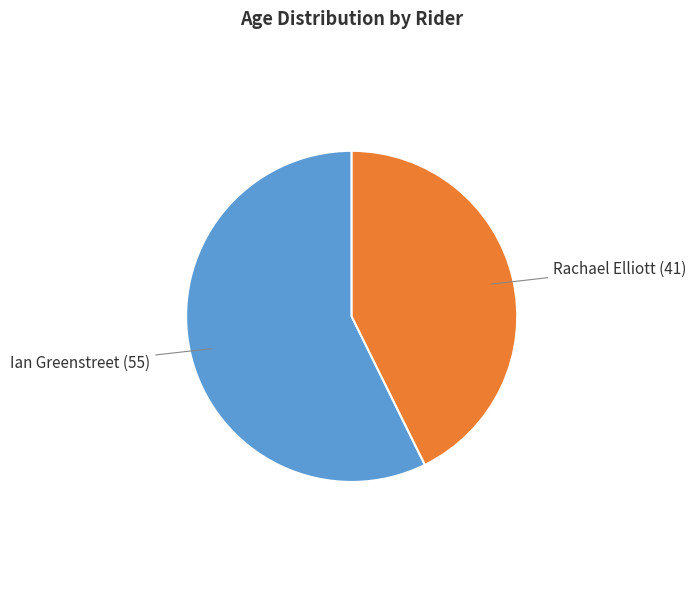

Which has a higher value, Ian Greenstreet or Rachael Elliott?

Ian Greenstreet